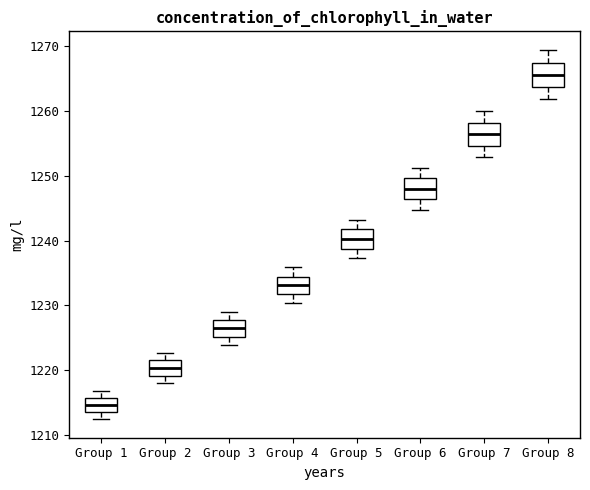

Where does the lower whisker of the box for Group 4 end on the y-axis? The values are not printed on the chart, so give them approximately, as read against the axis.

1230